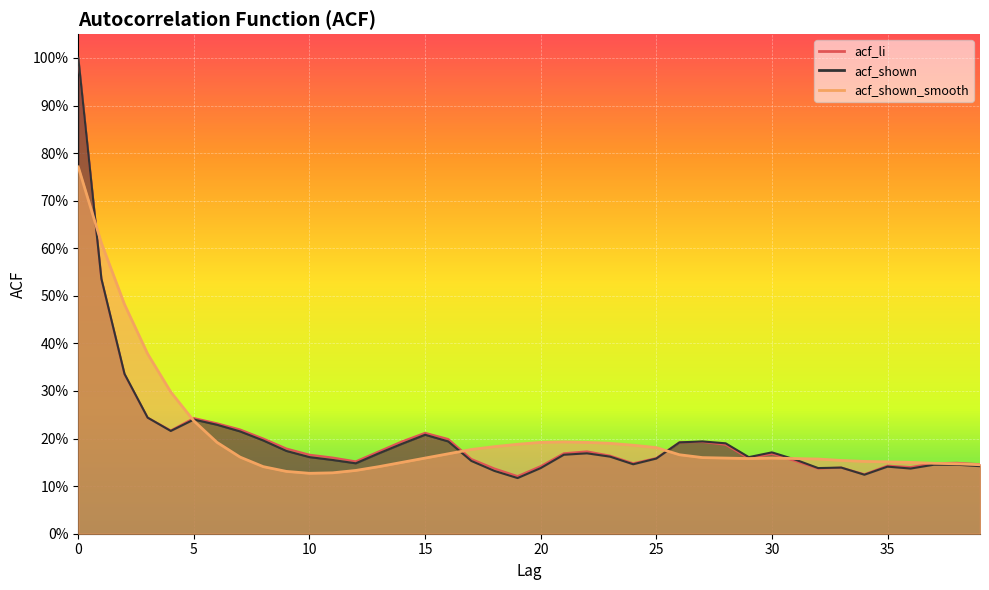

How many distinct data groups are displayed?

3